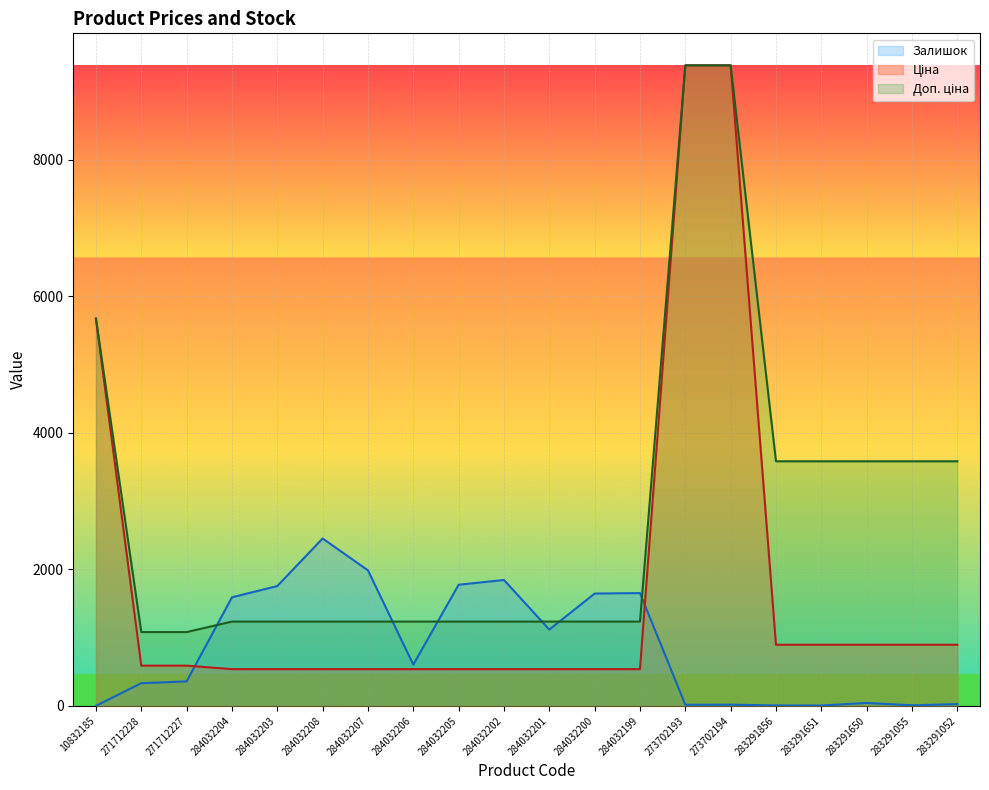

What is the total value across all series at 284032208?

4227.4